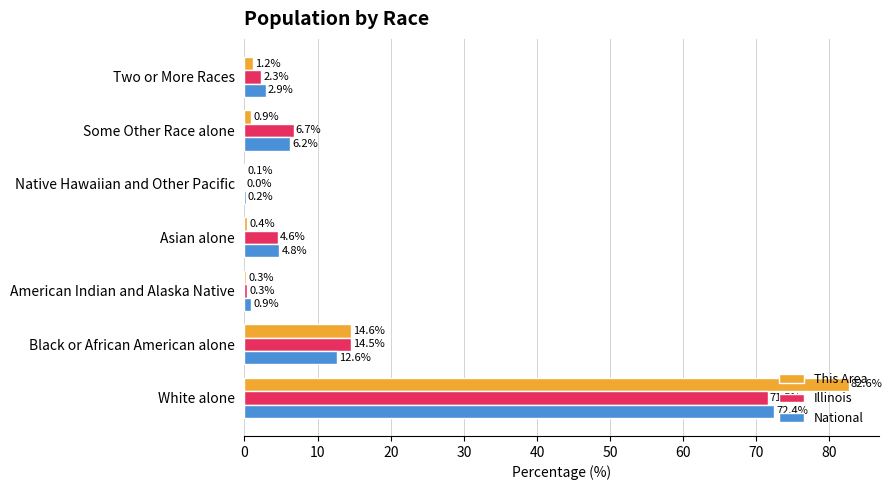

The value of National at American Indian and Alaska Native is 0.9. True or false?

True